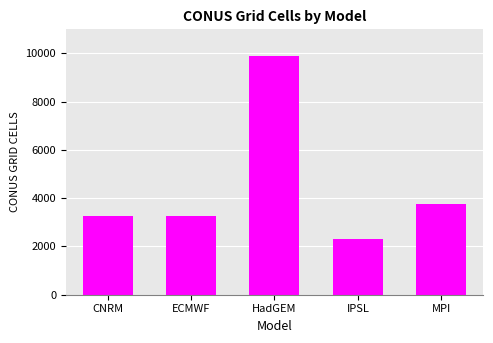

True or false: the data shows 3422 at IPSL.

False